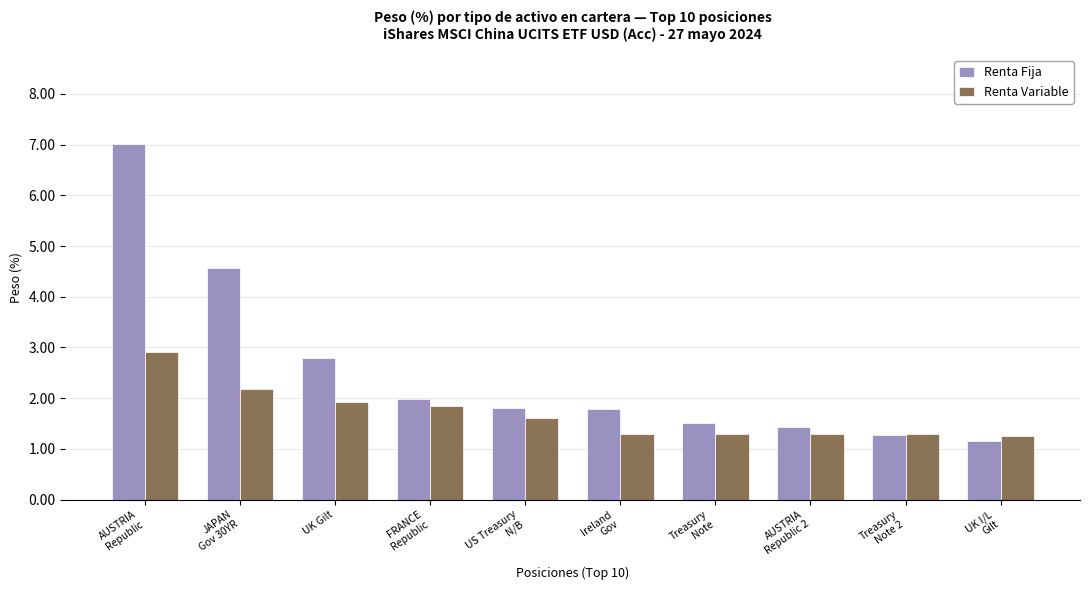

What position from the right is JAPAN
Gov 30YR?

9